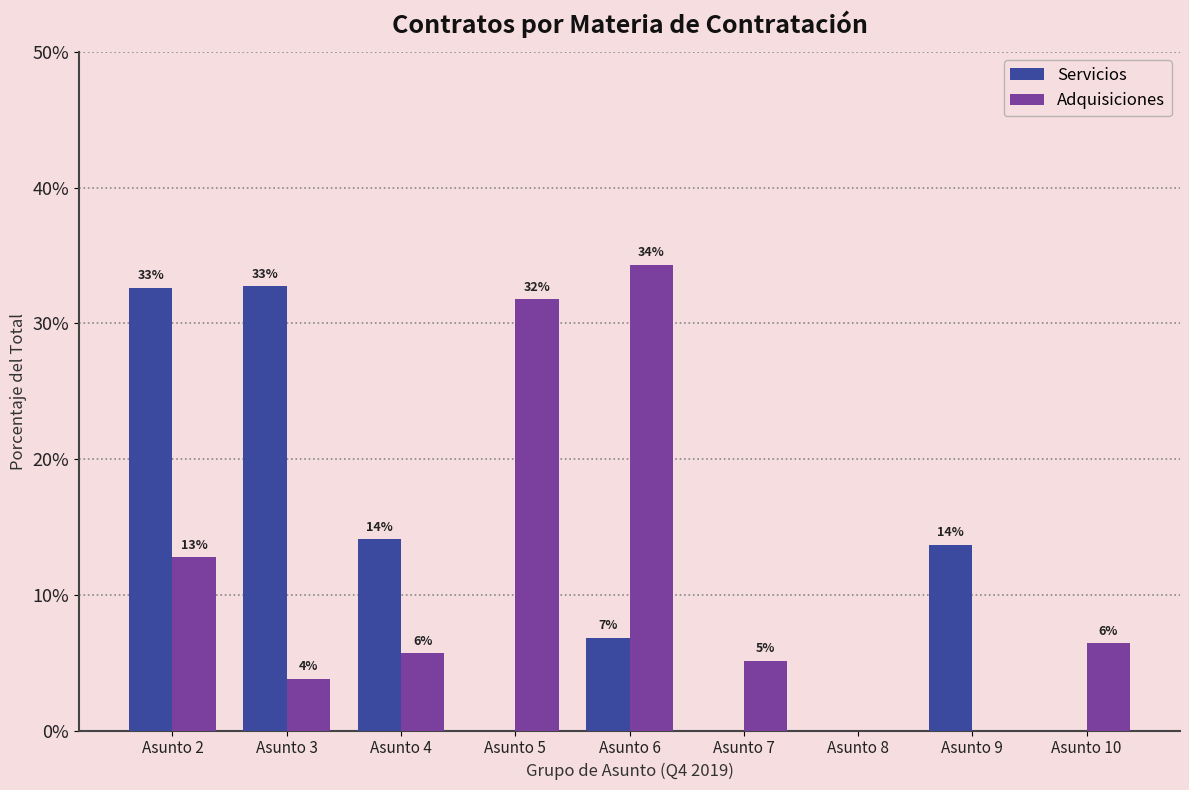

Are the bars horizontal?

No